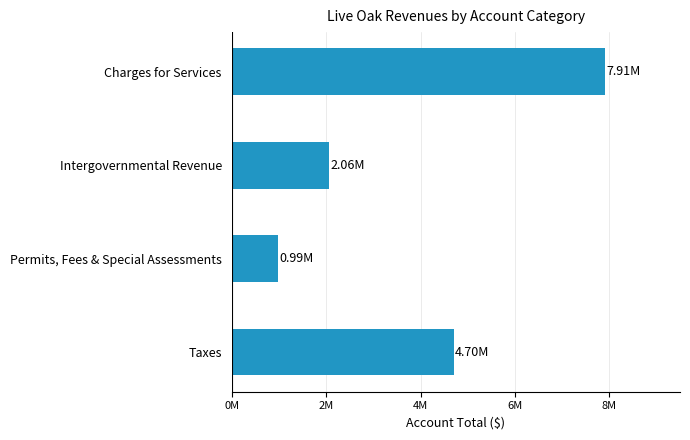

What is the sum of all values?

15667551